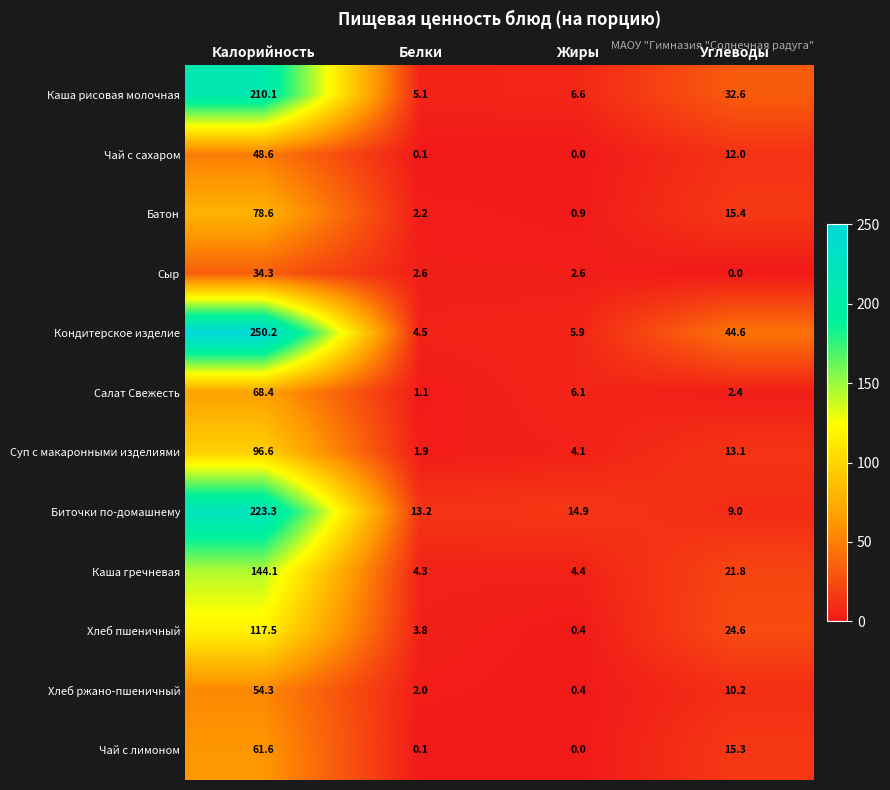

Between Белки and Жиры, which series saw the biggest shift?

Салат Свежесть